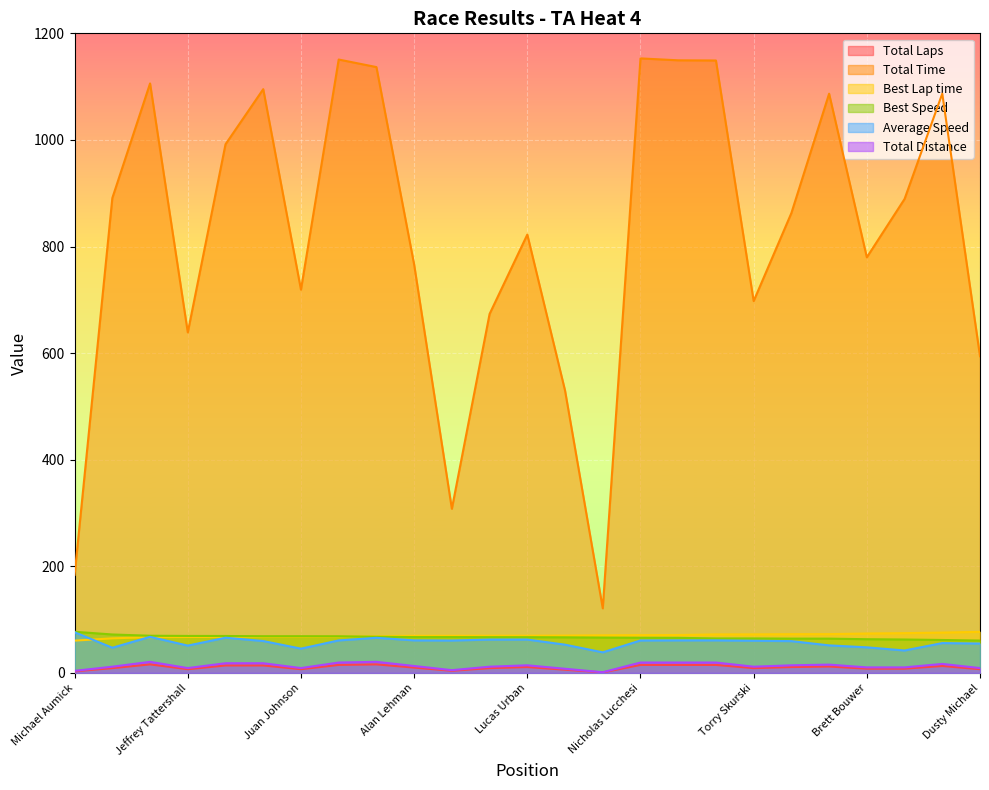

What is the value of the Total Laps point at the 18th from the left?

15.0